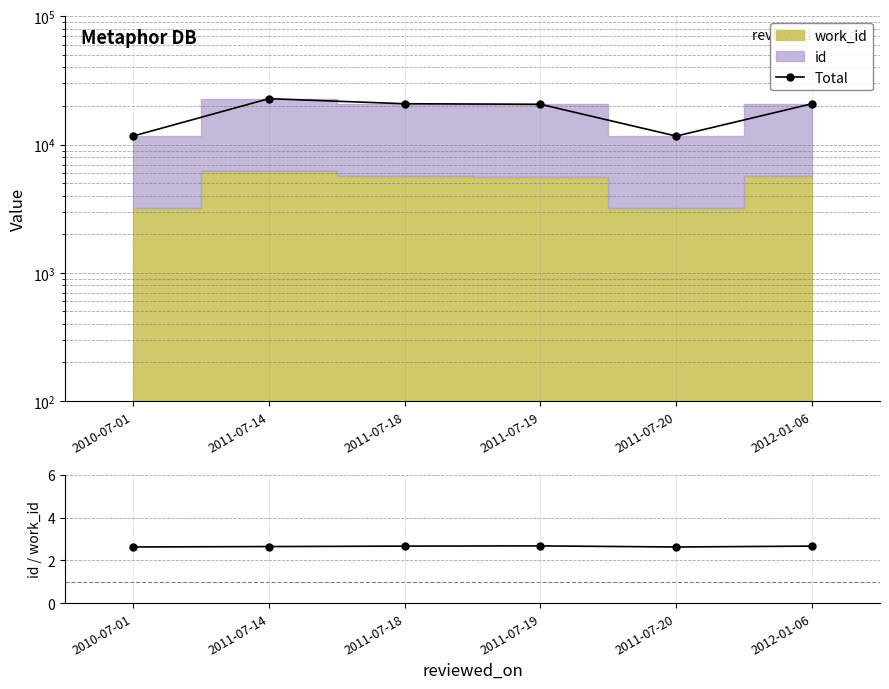

True or false: id / work_id has more than 1 interior local peaks.

False